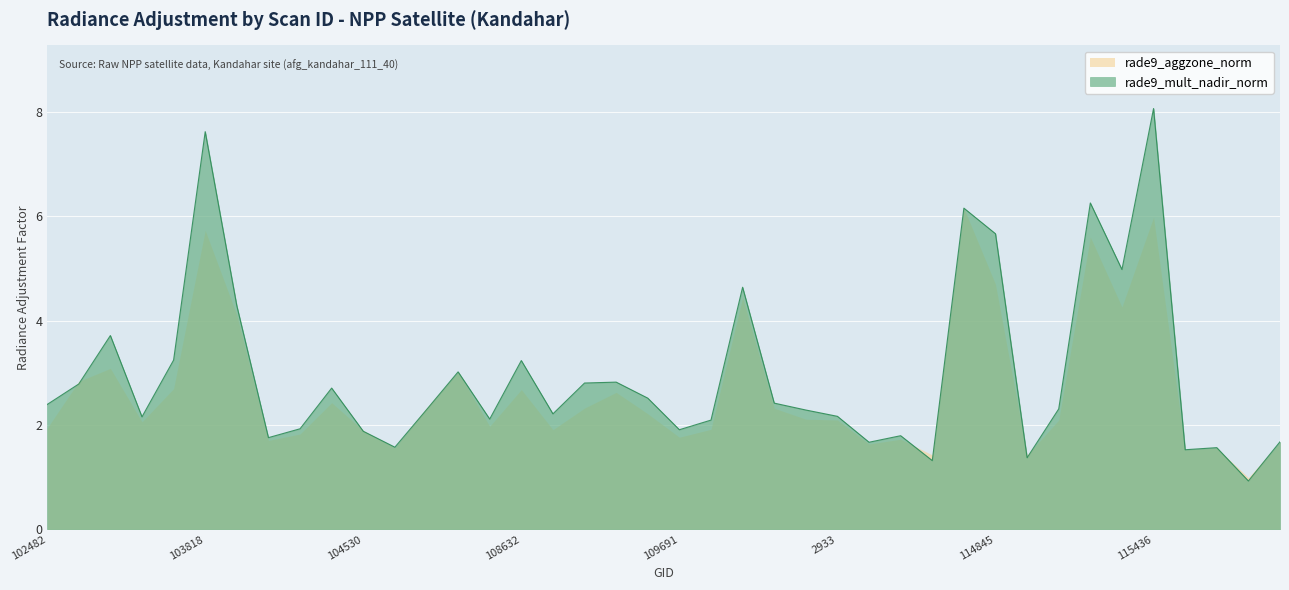

How many values in the rade9_mult_nadir_norm series are below 2?

13